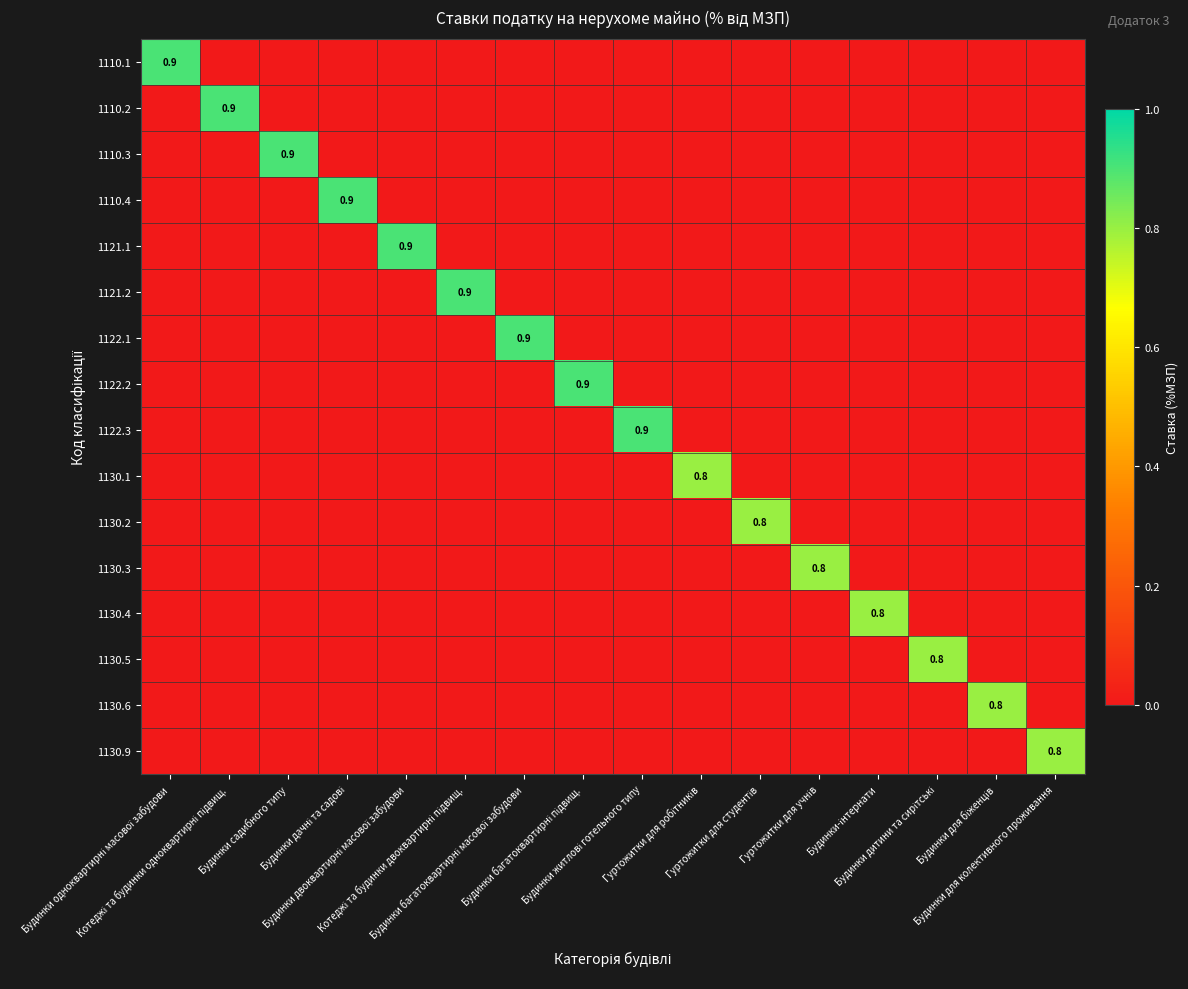

Which label corresponds to the largest value in the chart?

Будинки одноквартирні масової забудови